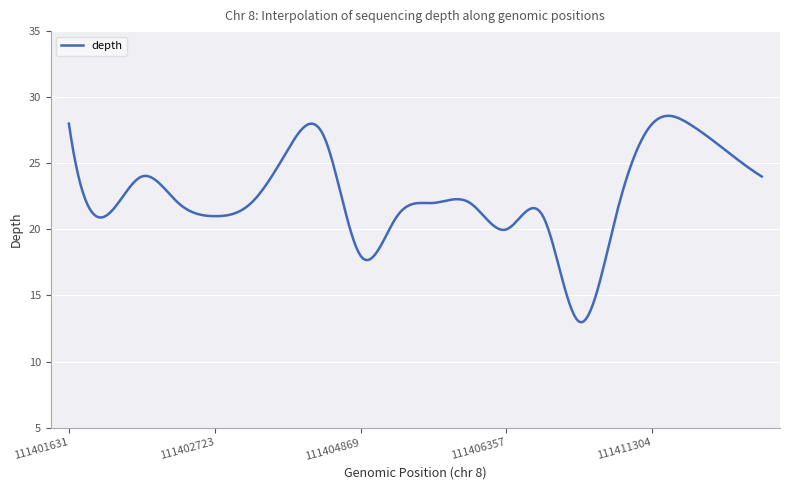

What is the smallest value displayed?

13.0